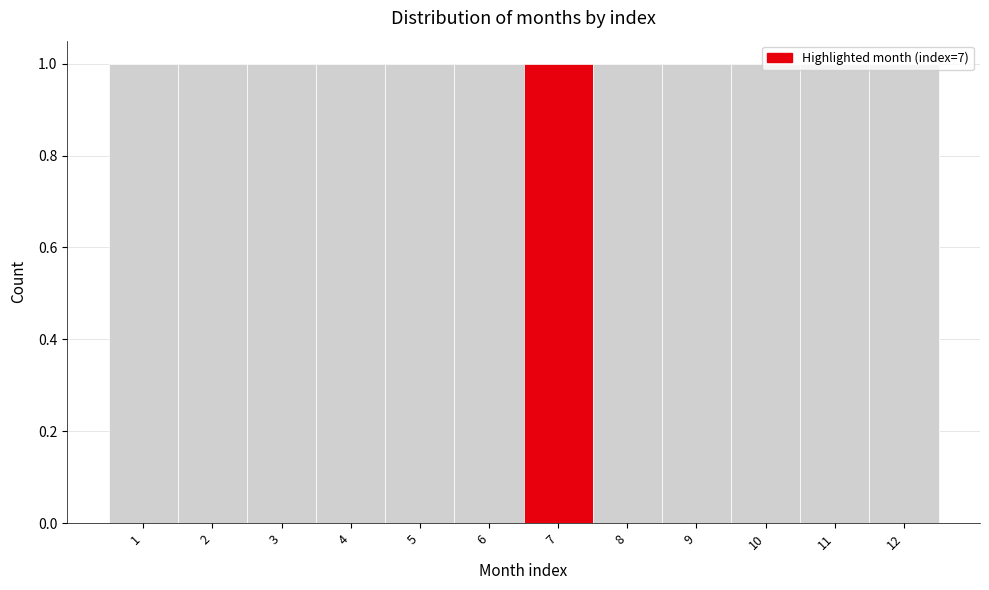

Reading left to right, transcribe this chart: for each bar, give the range it covers on the x-axis and its height. The values are not printed on the chart, so give them approximately, as read against the axis.

0.5 to 1.5: 1
1.5 to 2.5: 1
2.5 to 3.5: 1
3.5 to 4.5: 1
4.5 to 5.5: 1
5.5 to 6.5: 1
6.5 to 7.5: 1
7.5 to 8.5: 1
8.5 to 9.5: 1
9.5 to 10.5: 1
10.5 to 11.5: 1
11.5 to 12.5: 1